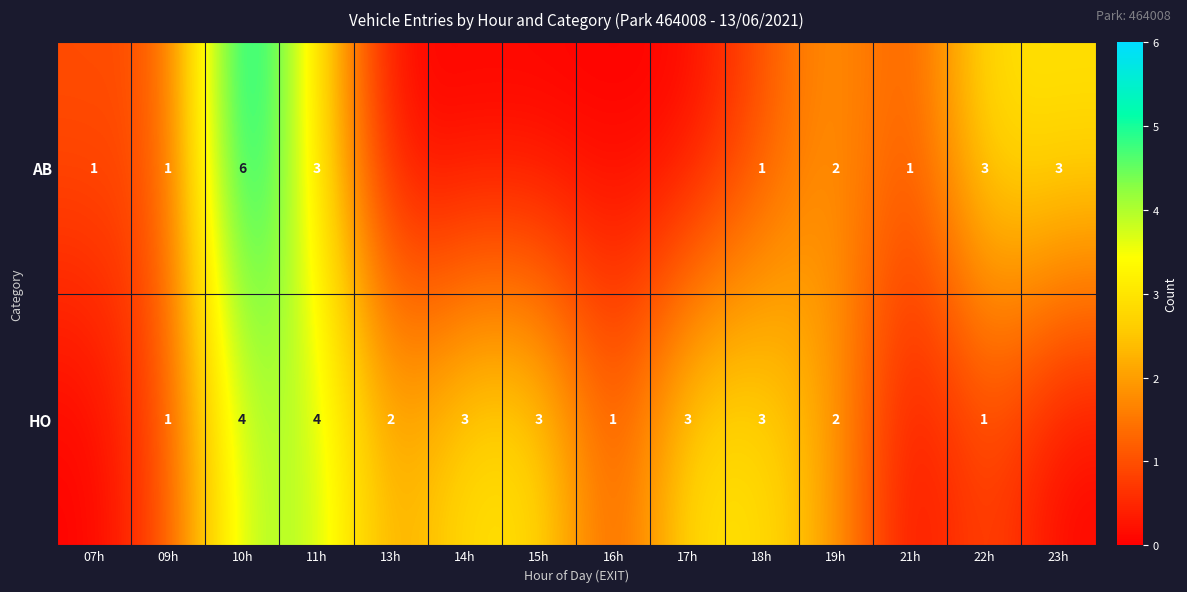

Is it true that HO equals 5 at 11h?

False